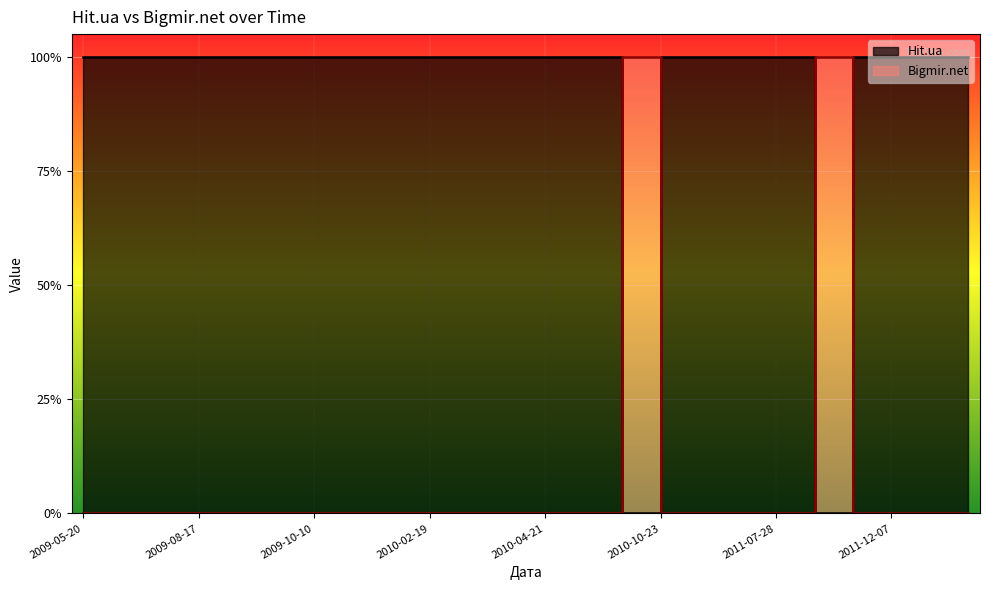

Rank the series at 2011-10-26 from highest to lowest value.

Hit.ua, Bigmir.net